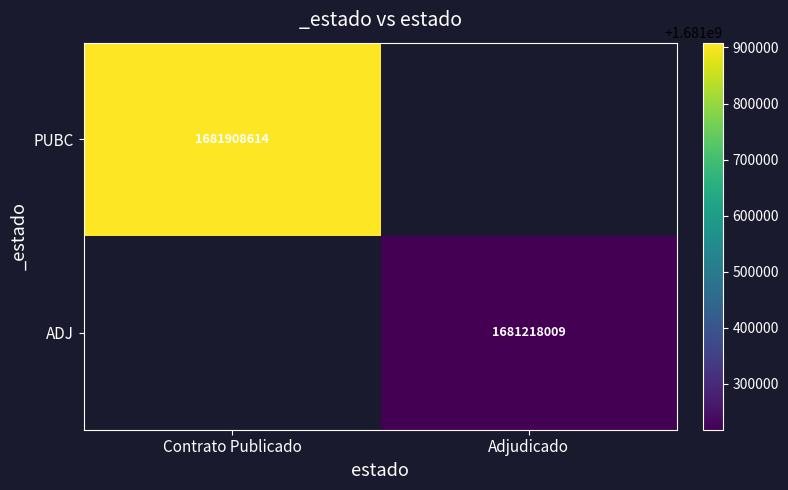

Which series has the largest range (max minus min)?

PUBC